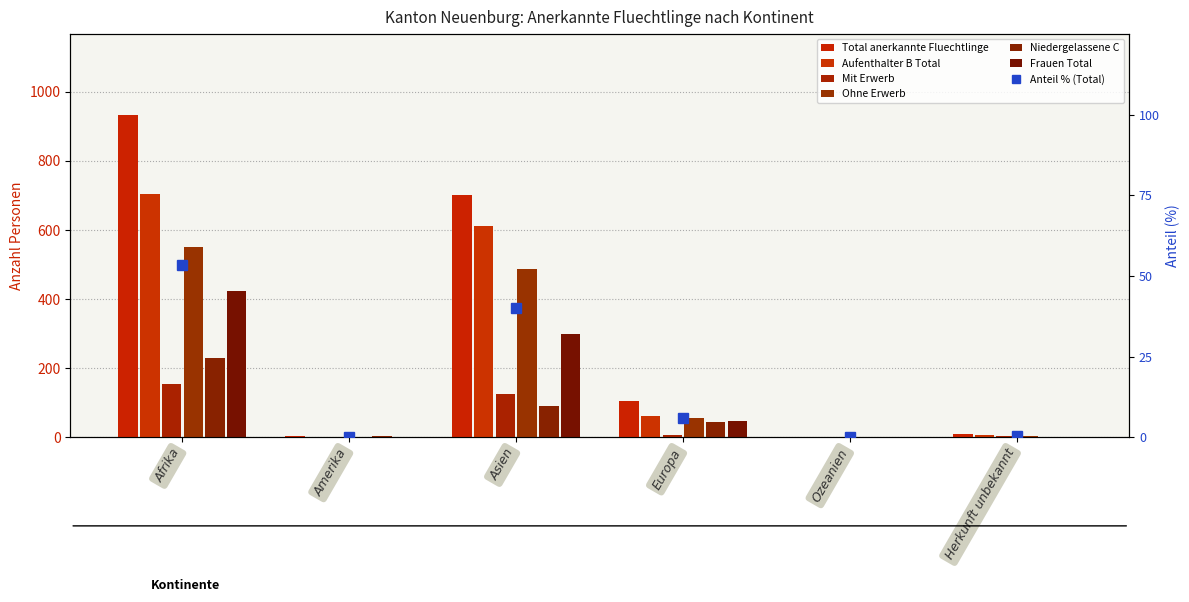

How many values in the Ohne Erwerb series are below 55?

3